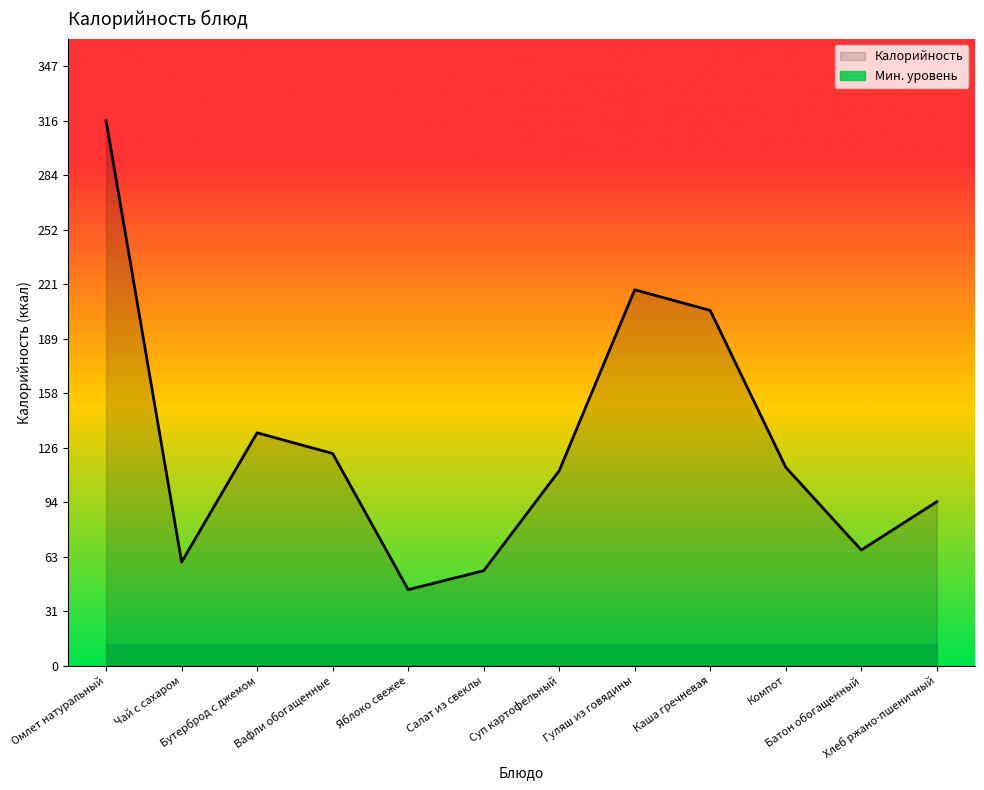

How many lines are shown in the chart?

2